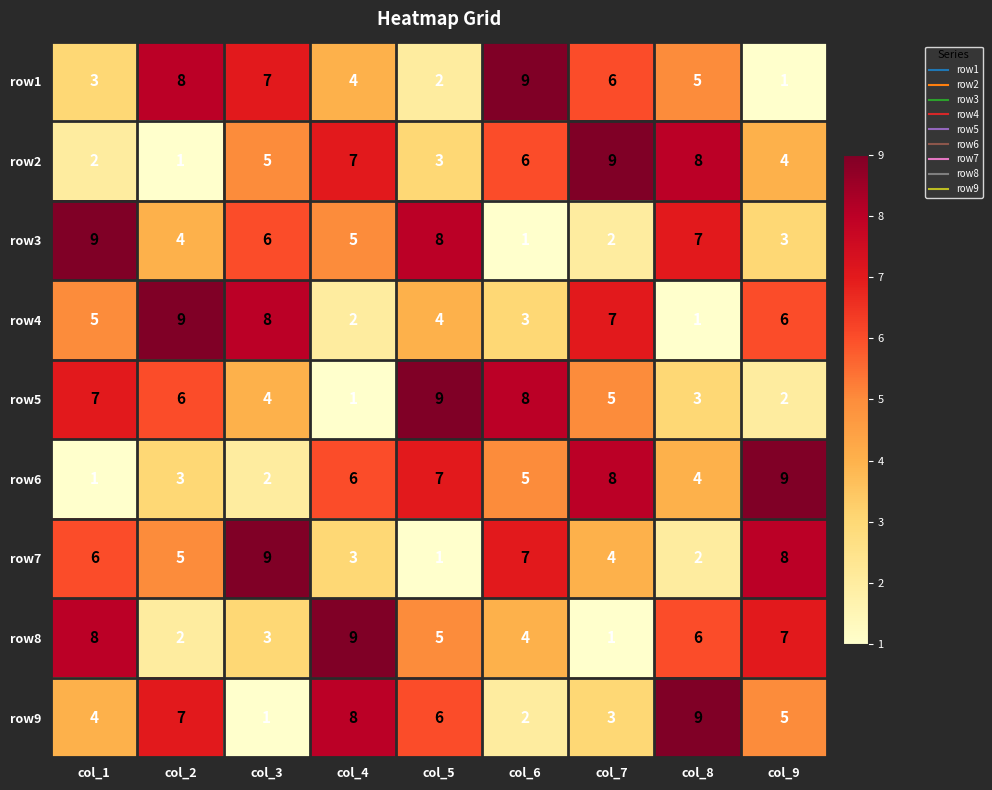

At col_7, list the series in order from smallest to largest.

row8, row3, row9, row7, row5, row1, row4, row6, row2